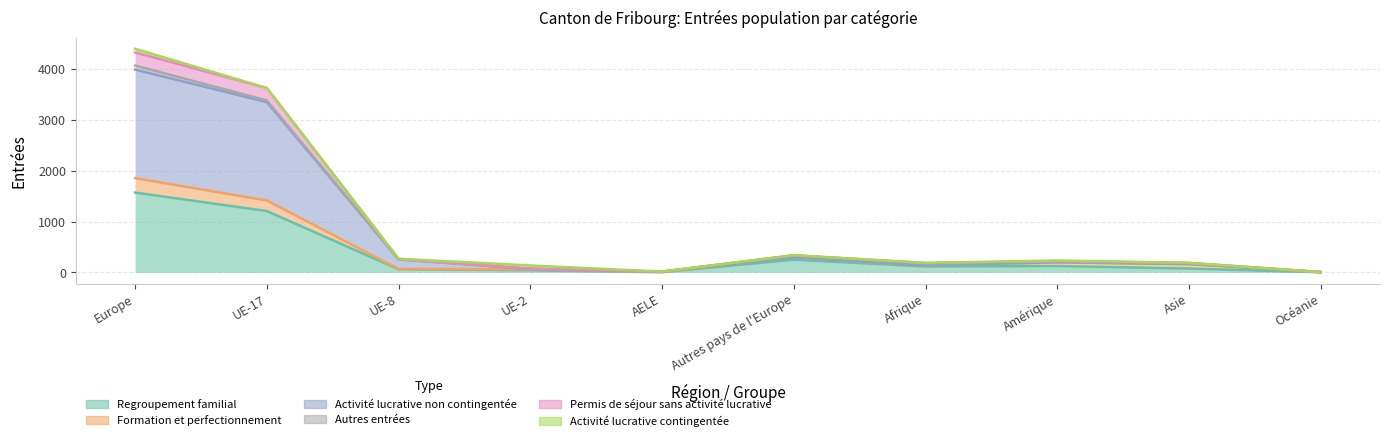

At which category does Regroupement familial reach its first local valley?

AELE